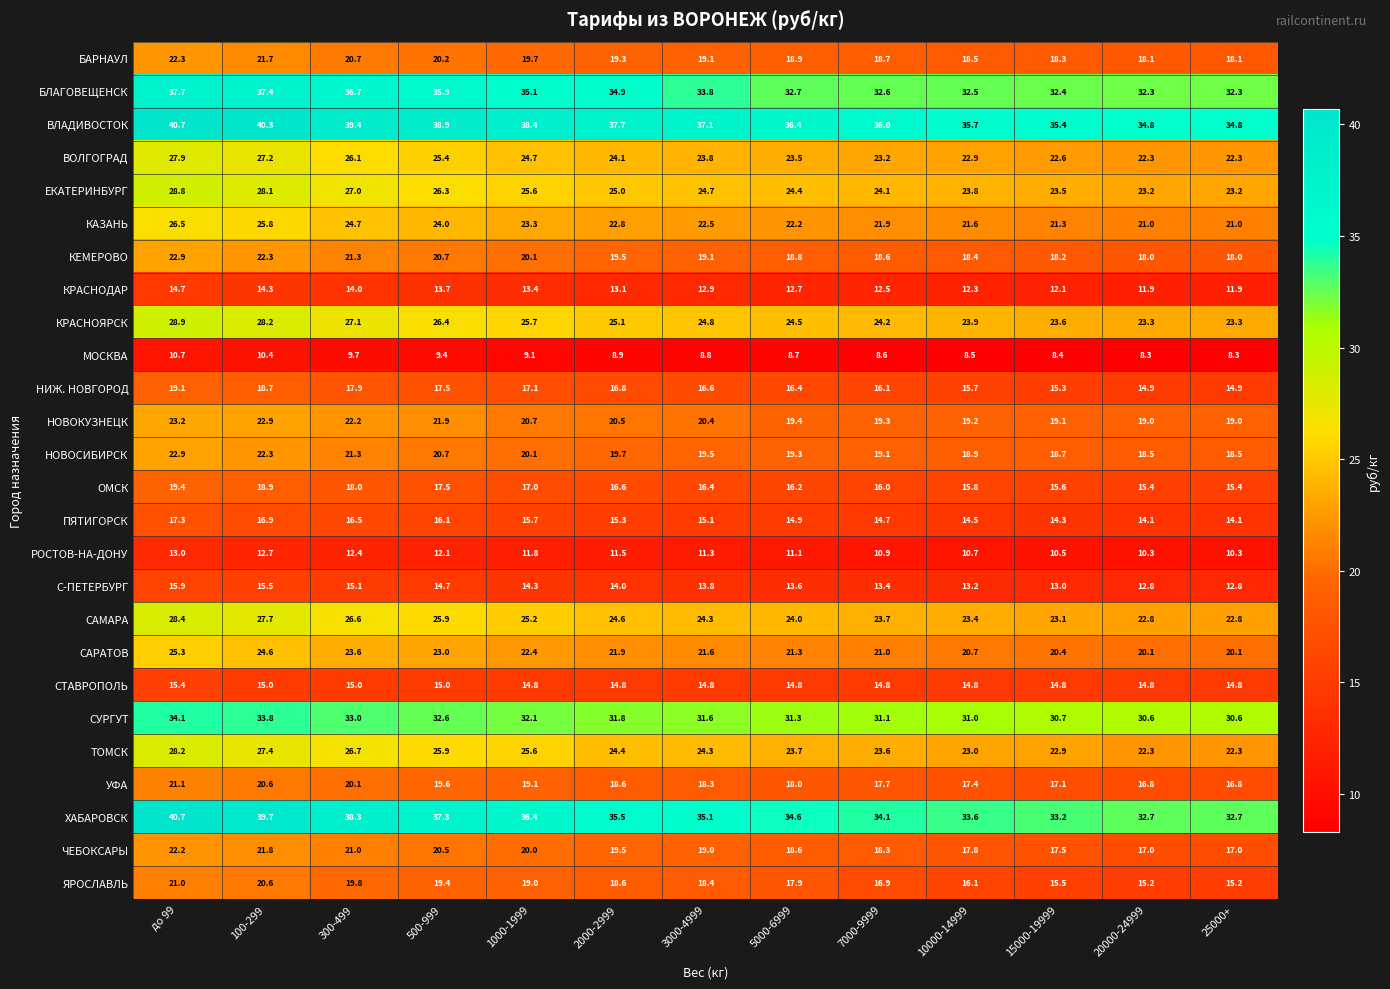

What is the difference between the second highest and second lowest values in the КАЗАНЬ series?

4.8